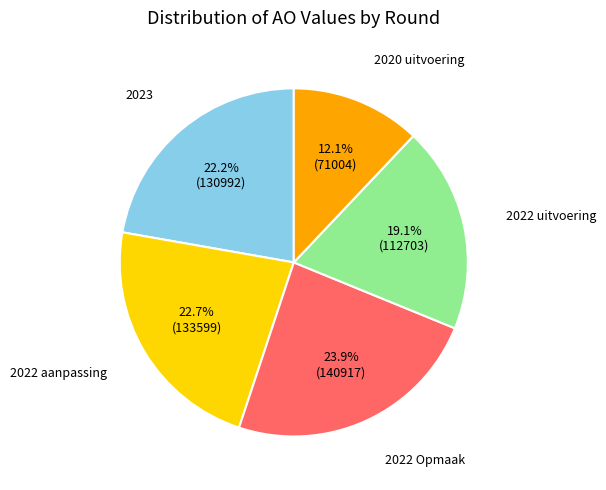

Is there a majority slice in this chart?

No